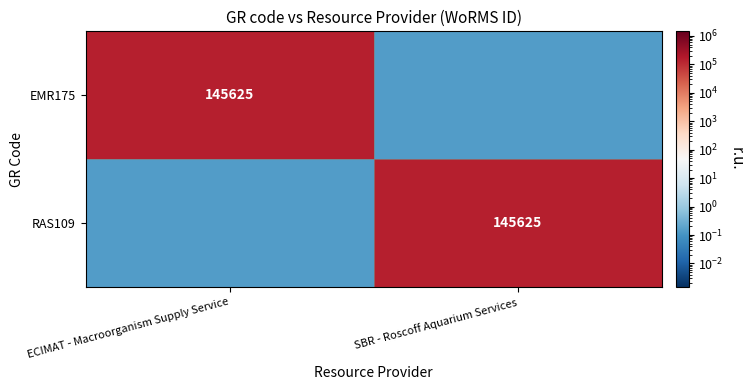

Is the value of EMR175 at SBR - Roscoff Aquarium Services greater than the value of RAS109 at ECIMAT - Macroorganism Supply Service?

No